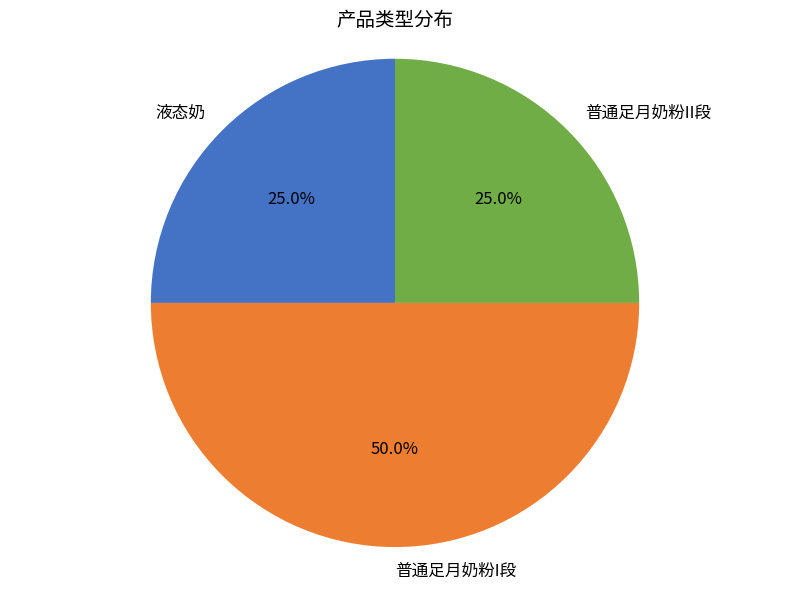

The 普通足月奶粉II段 slice represents 13% of the pie. True or false?

False